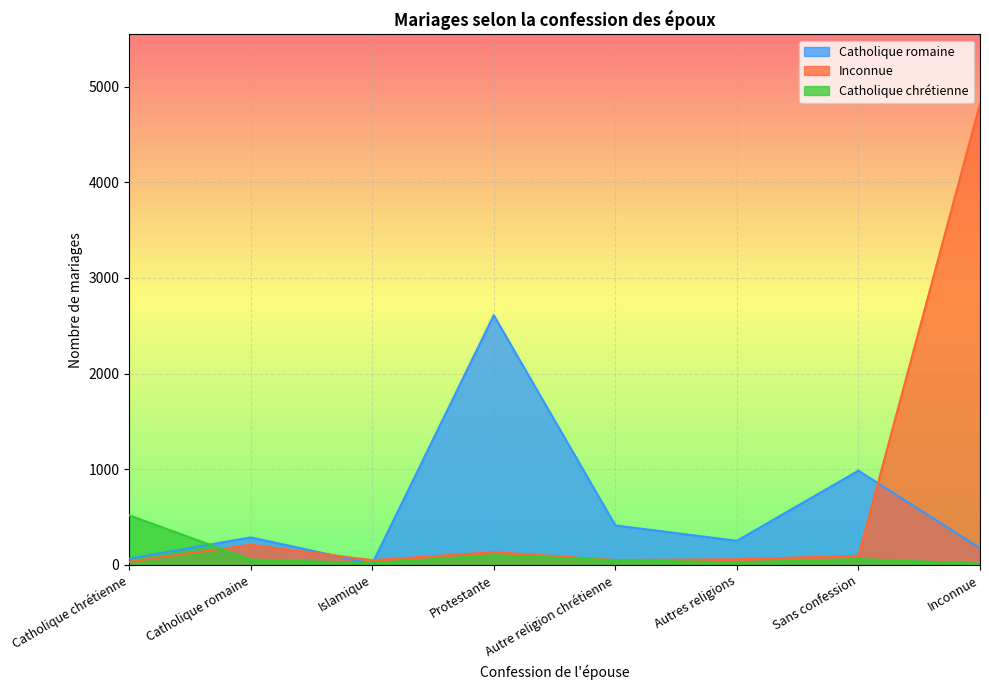

What is the label of the 4th point from the left?

Protestante